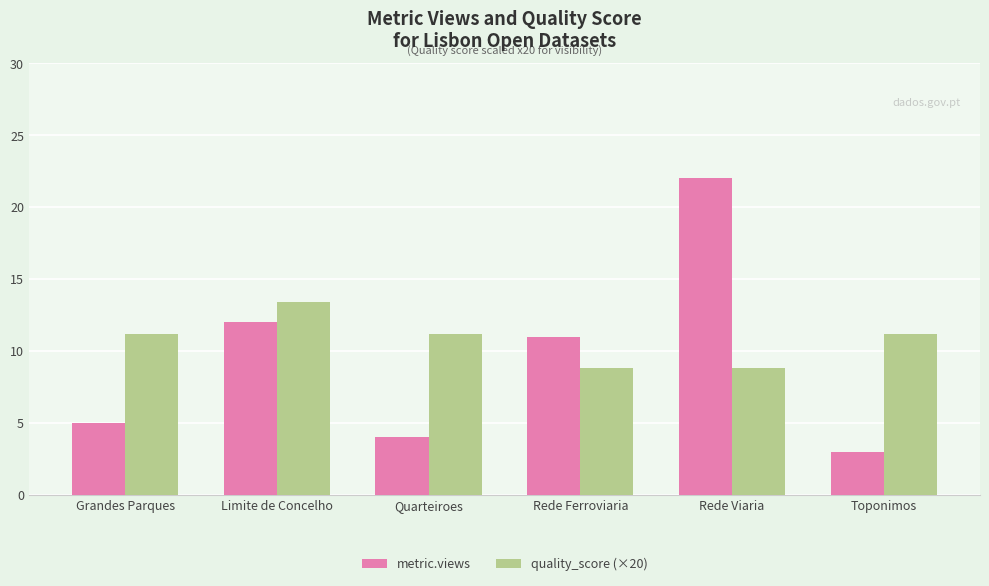

At which label does quality_score (×20) reach its peak?

Limite de Concelho